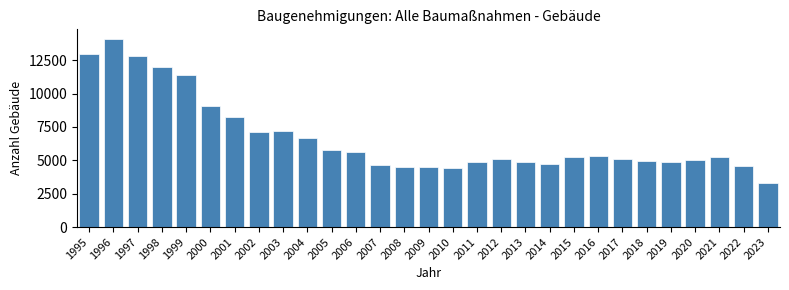

What is the value of the 27th bar from the left?

5263